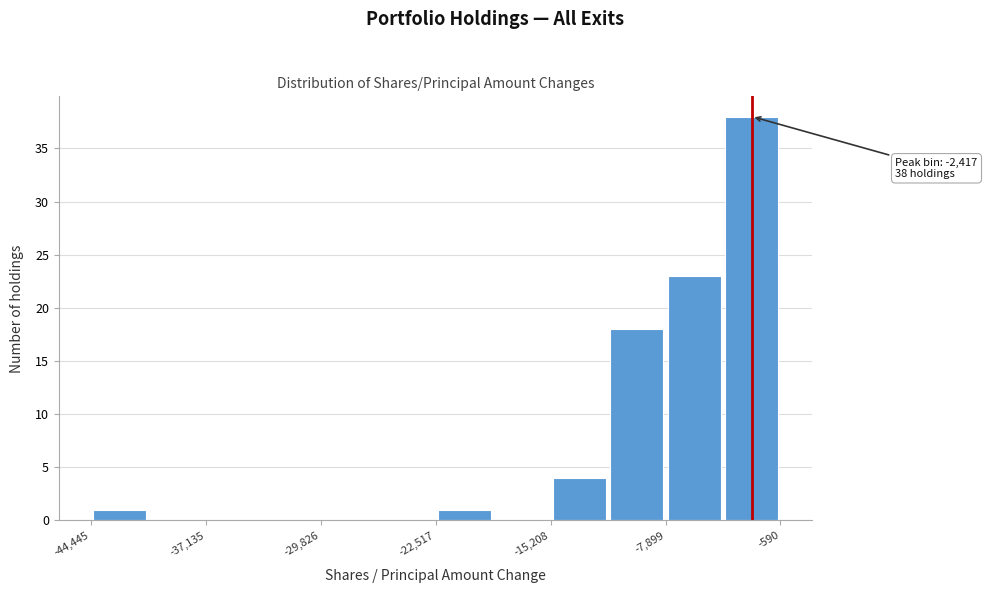

Read against the x-axis, roughly where is the centre of the tallest bar?

-2000